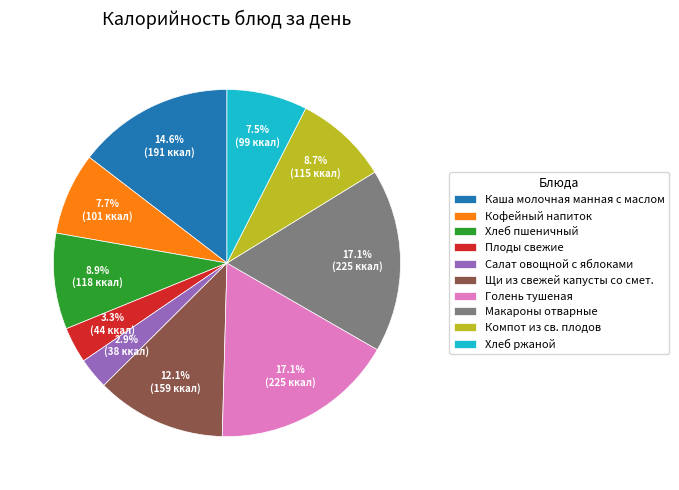

To the nearest percent, what is the average slice percentage?

10%